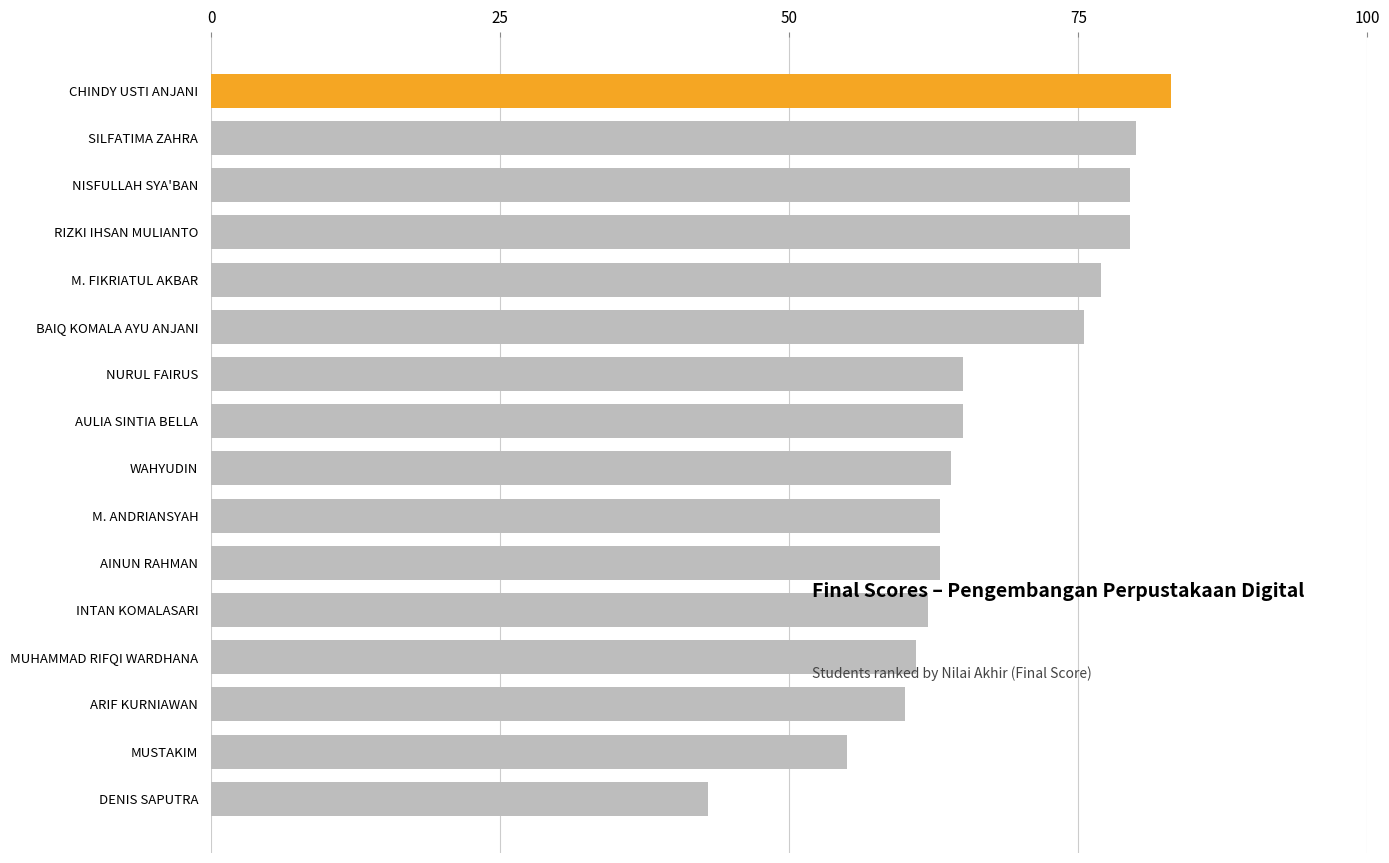

What is the smallest value displayed?

43.0